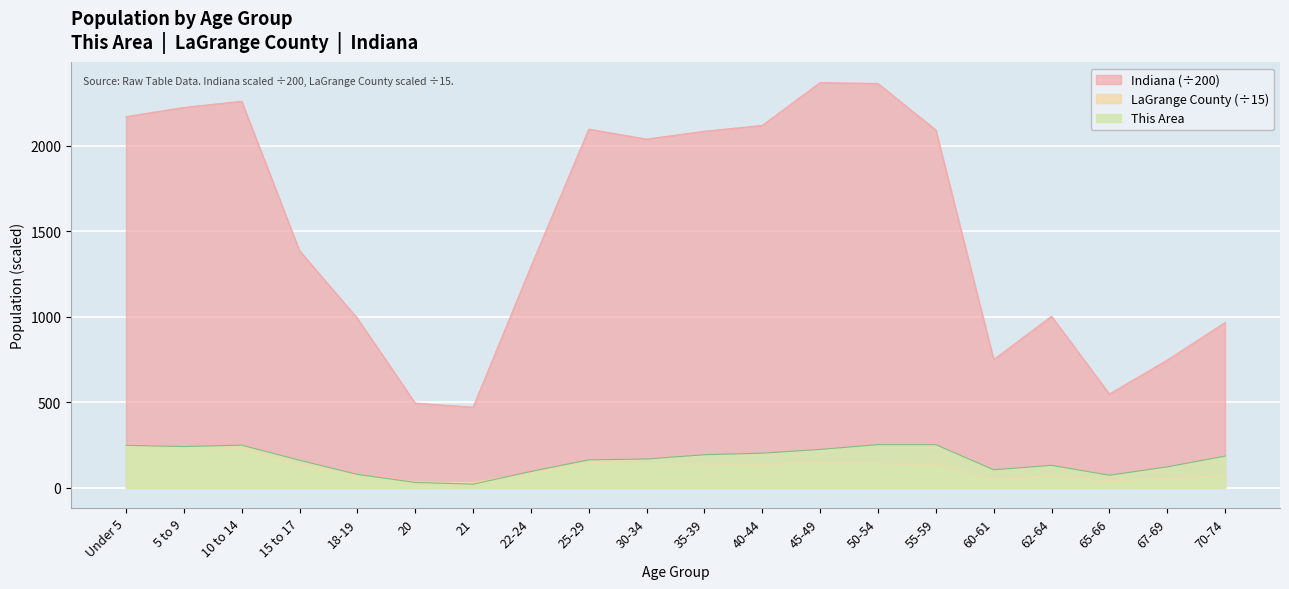

Between 5 to 9 and 10 to 14, which is larger?

10 to 14